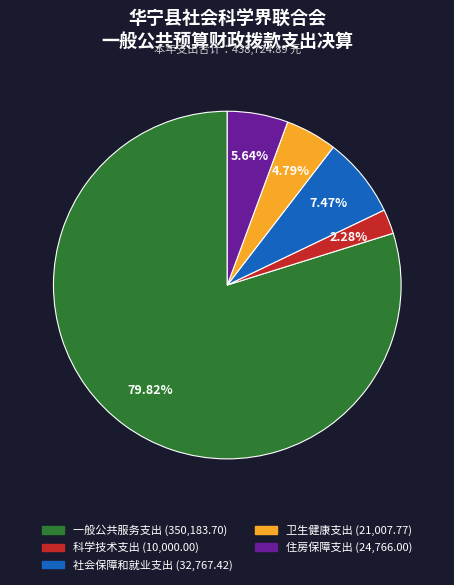

Does 一般公共服务支出 represent more than half of the total?

Yes